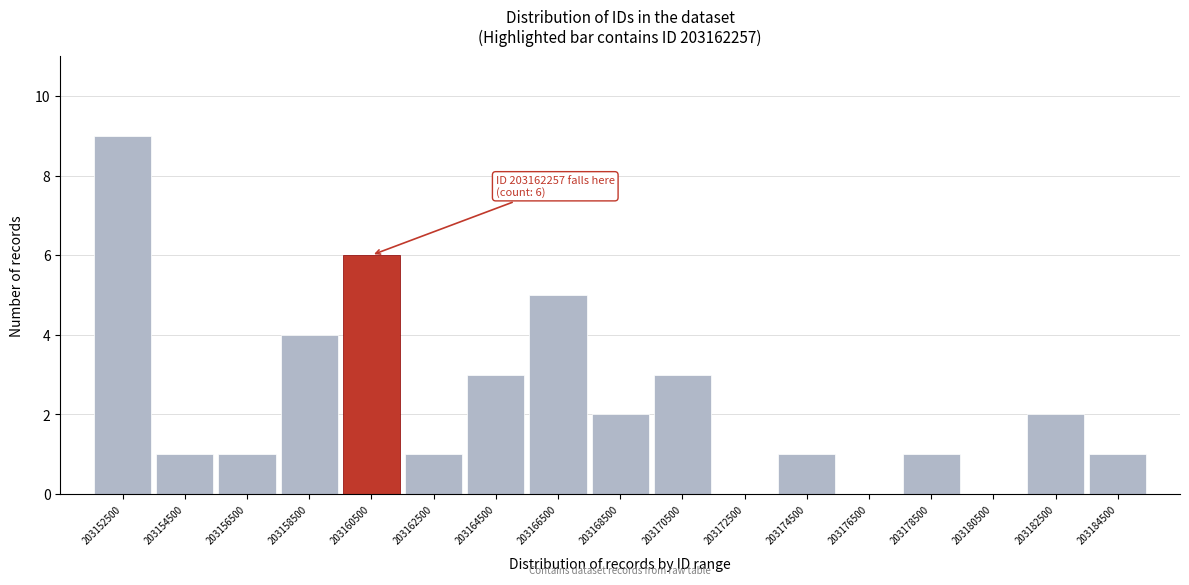

Reading left to right, extract all data points from this chart.

203152500=9	203154500=1	203156500=1	203158500=4	203160500=6	203162500=1	203164500=3	203166500=5	203168500=2	203170500=3	203172500=0	203174500=1	203176500=0	203178500=1	203180500=0	203182500=2	203184500=1